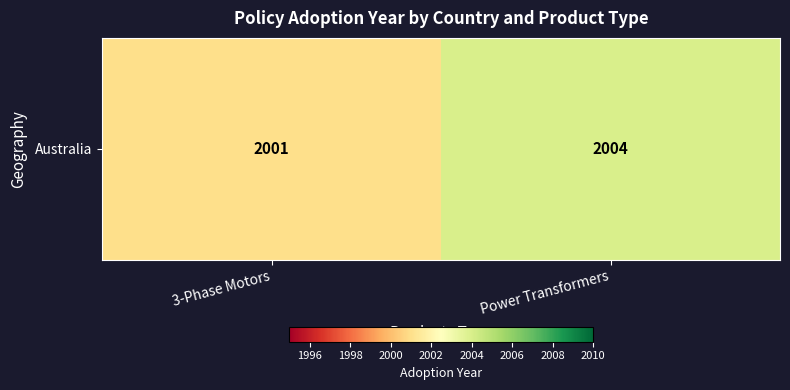

Reading left to right, list all the values displayed in this chart.

2001	2004